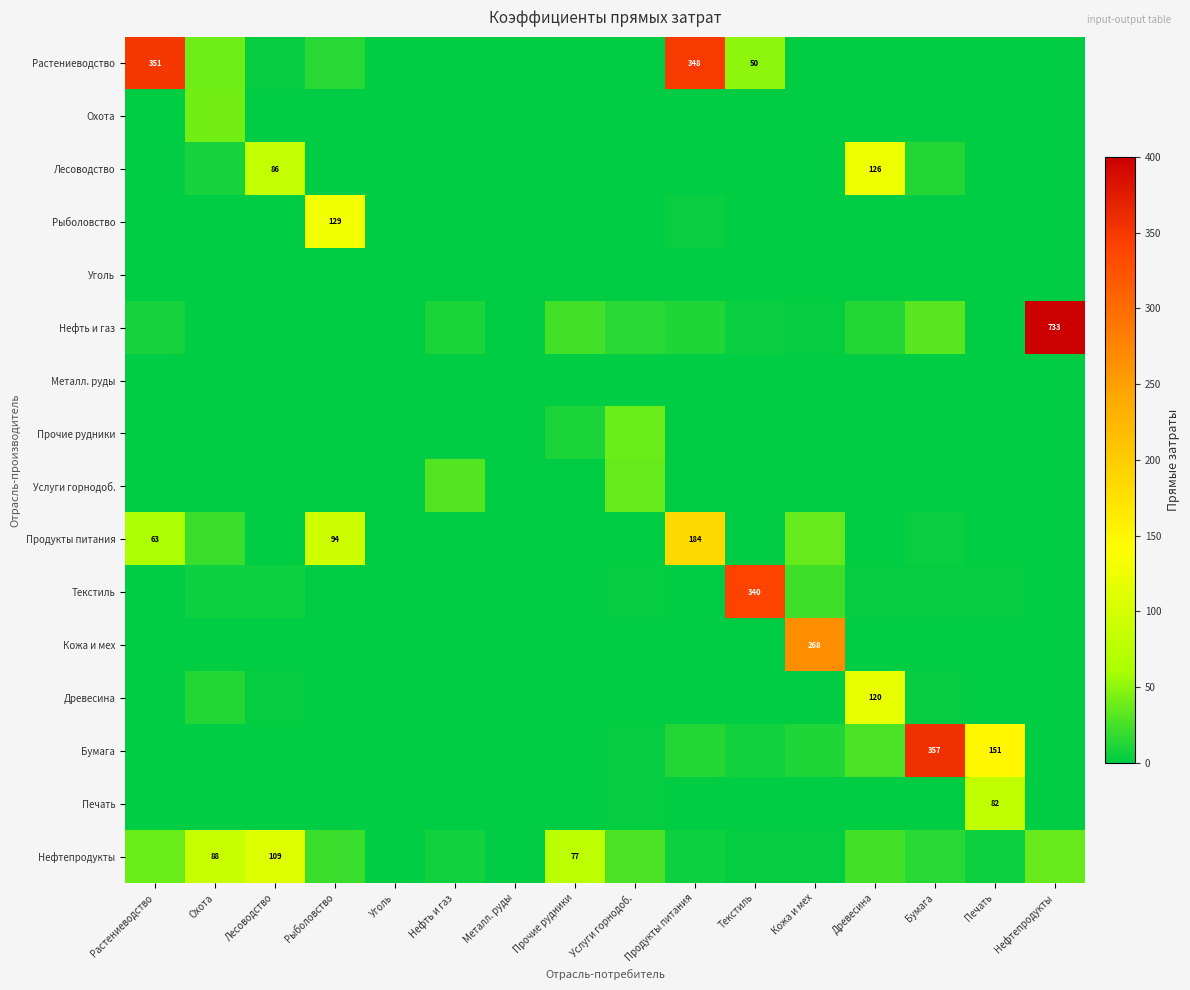

At which category is the sum across all series the highest?

Нефтепродукты